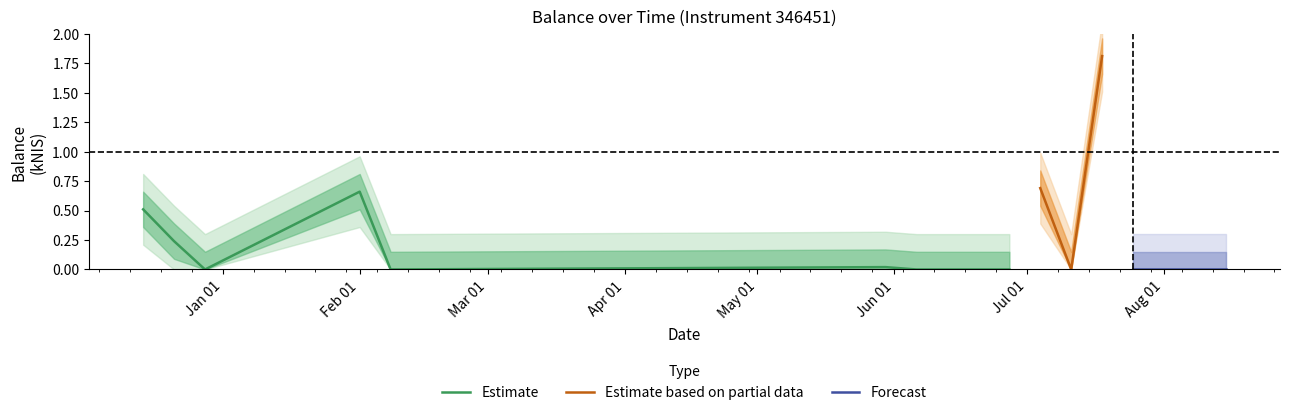

The value at 2024-07-25 is 1.2. True or false?

False